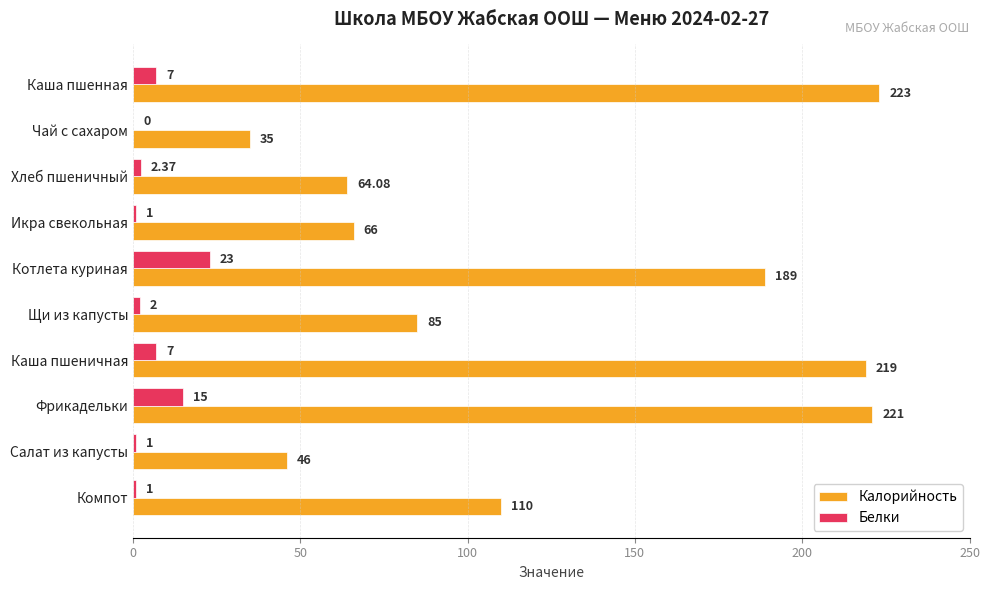

What is the greatest value displayed?

223.0